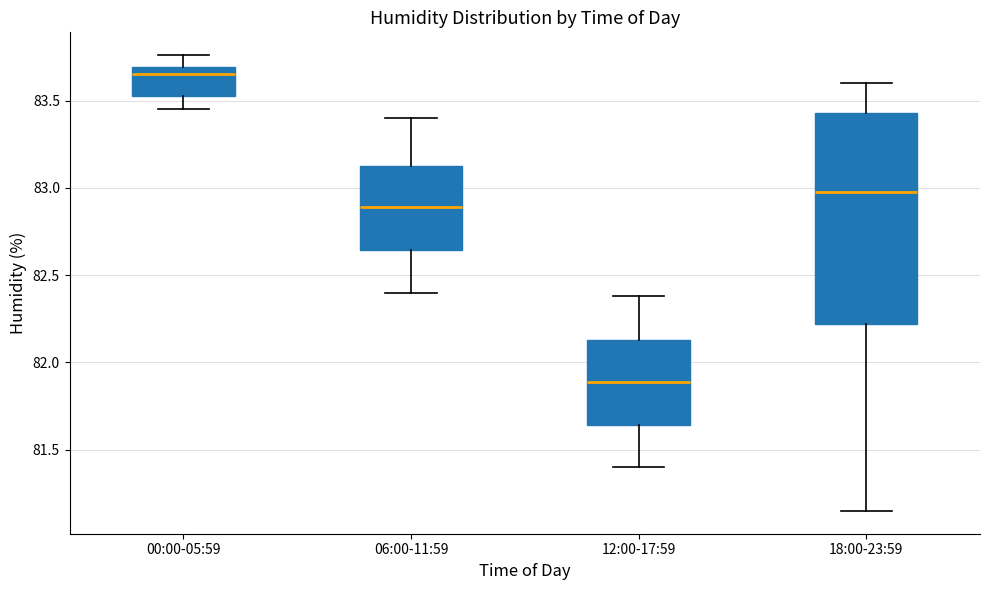

Reading left to right, read every box against the y-axis: the position of its median line, the range the box covers, and the ends of its whiskers. The values are not printed on the chart, so give them approximately, as read against the axis.

00:00-05:59: median 83.65, box 83.55 to 83.70, whiskers 83.45 to 83.75
06:00-11:59: median 82.90, box 82.65 to 83.15, whiskers 82.40 to 83.40
12:00-17:59: median 81.90, box 81.65 to 82.15, whiskers 81.40 to 82.40
18:00-23:59: median 83.00, box 82.20 to 83.45, whiskers 81.15 to 83.60